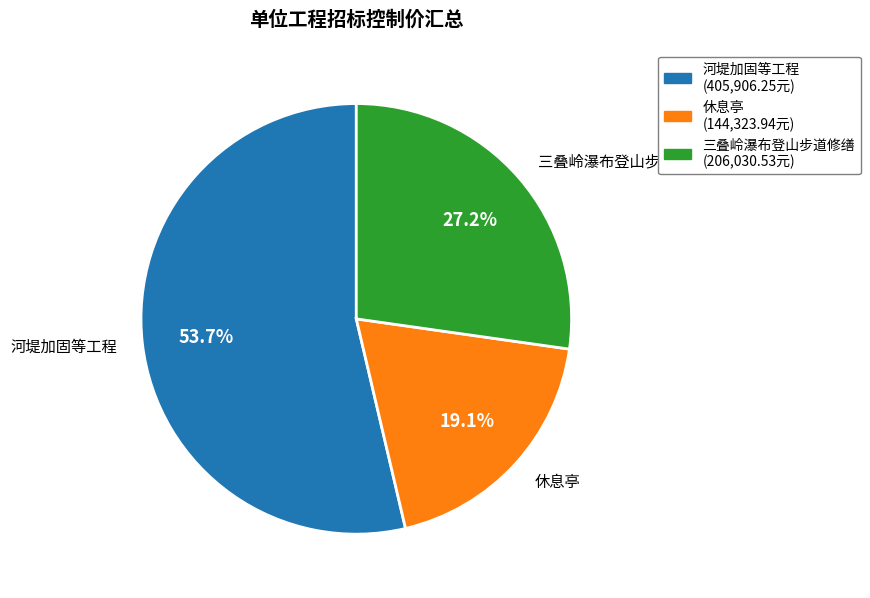

Rank the categories by value from highest to lowest.

河堤加固等工程, 三叠岭瀑布登山步道修缮, 休息亭